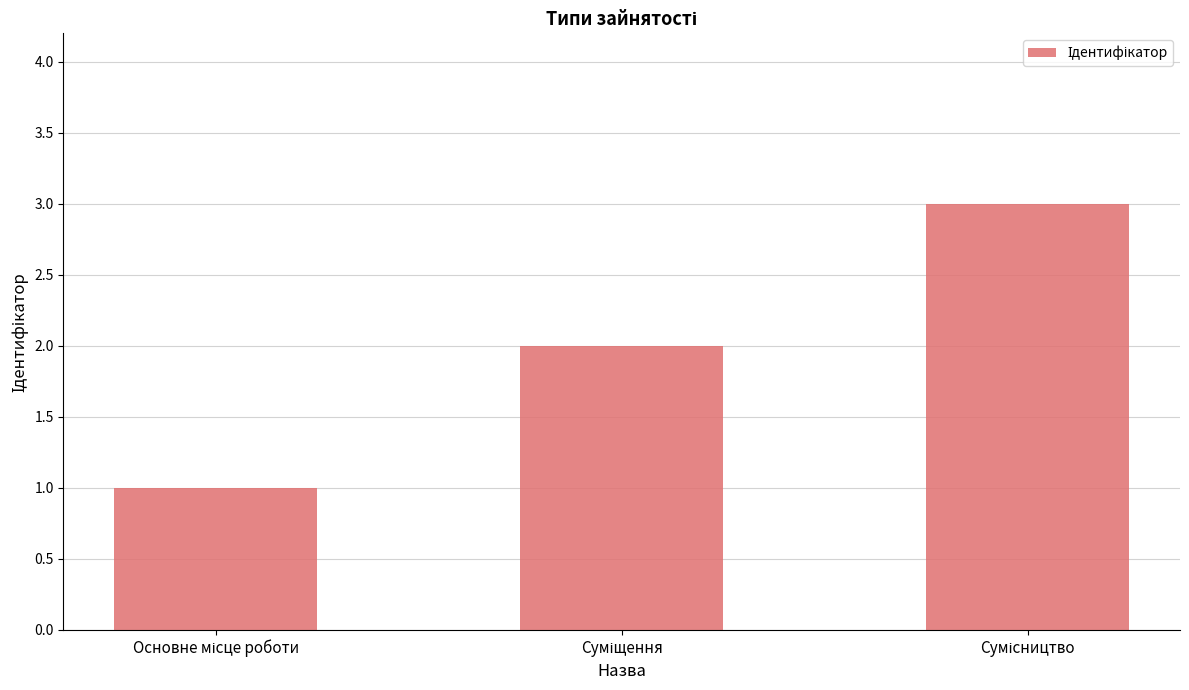

Are the bars horizontal?

No